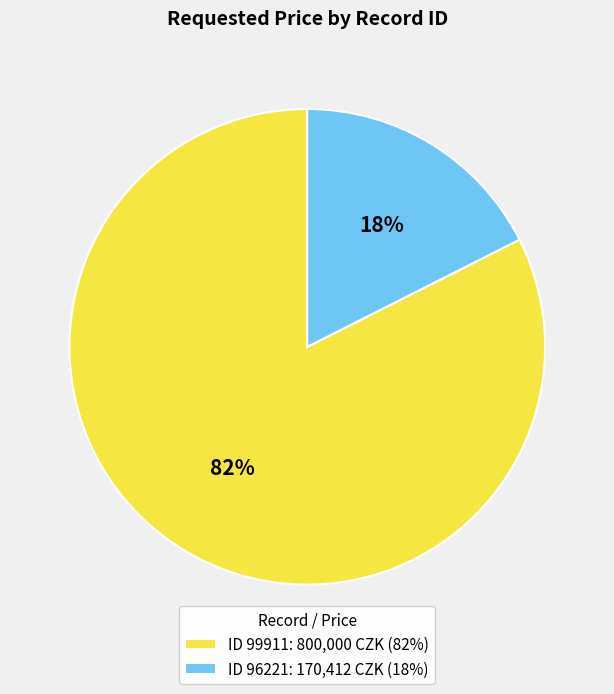

Is it true that ID 99911: 800,000 CZK (82%) is 91% of the pie?

False